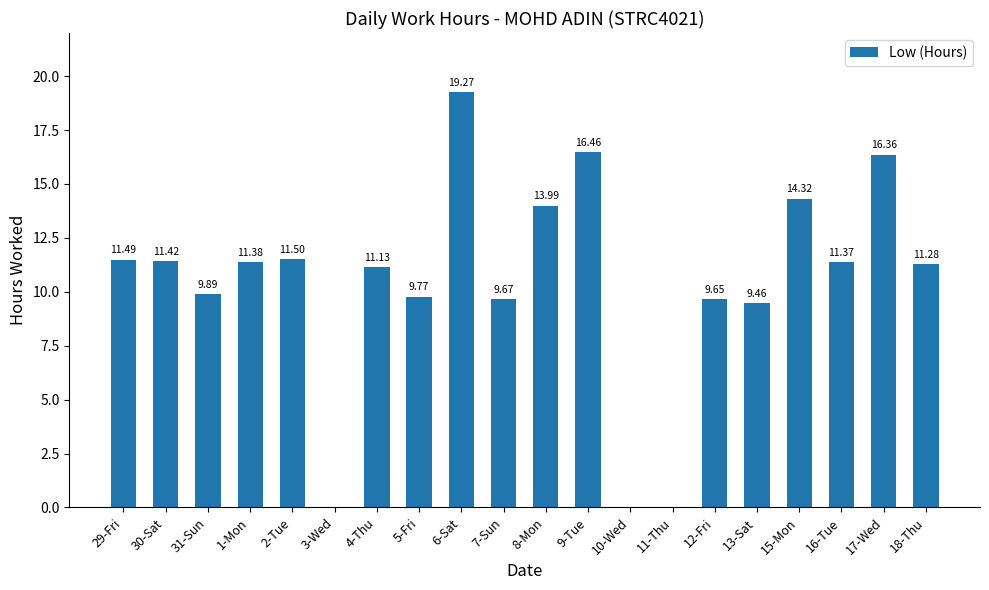

What is the change in value from 2-Tue to 13-Sat?

-2.0